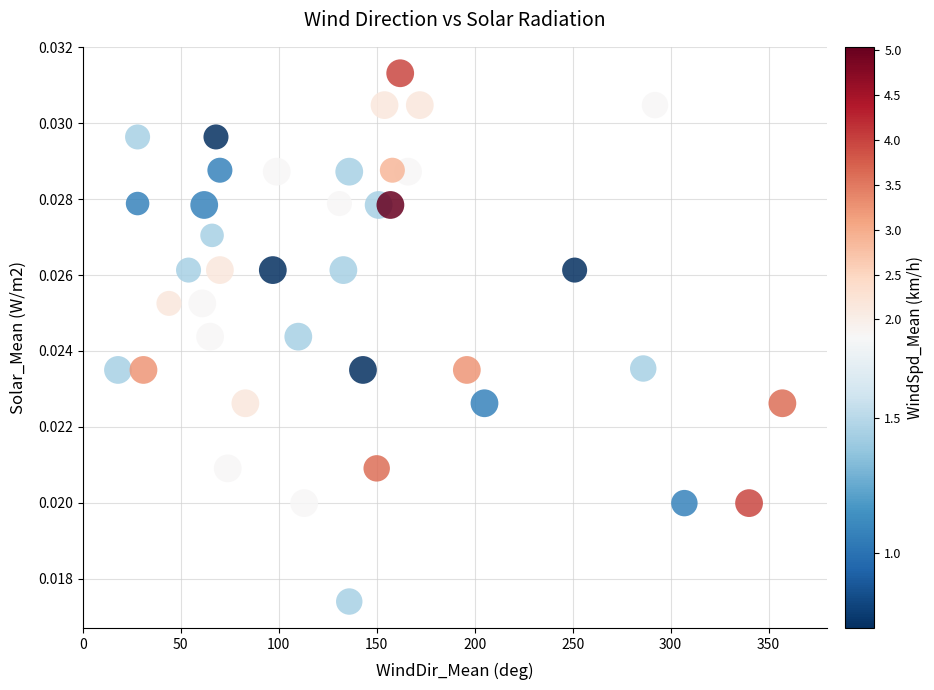

What is the range of X values (max minus min)?

339.0